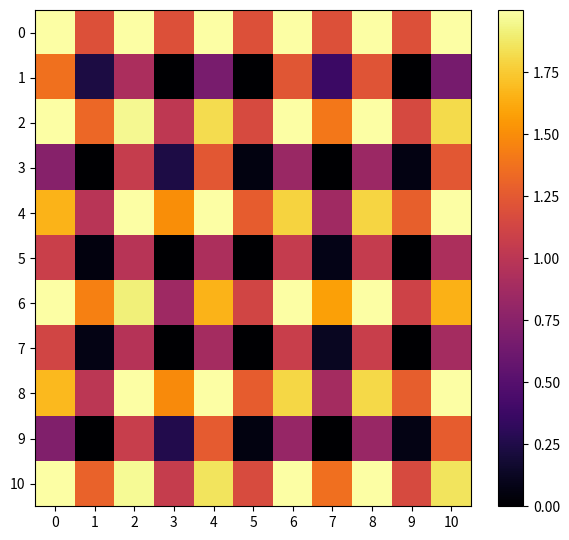

What is the difference between the highest and lowest values at 4?

1.3